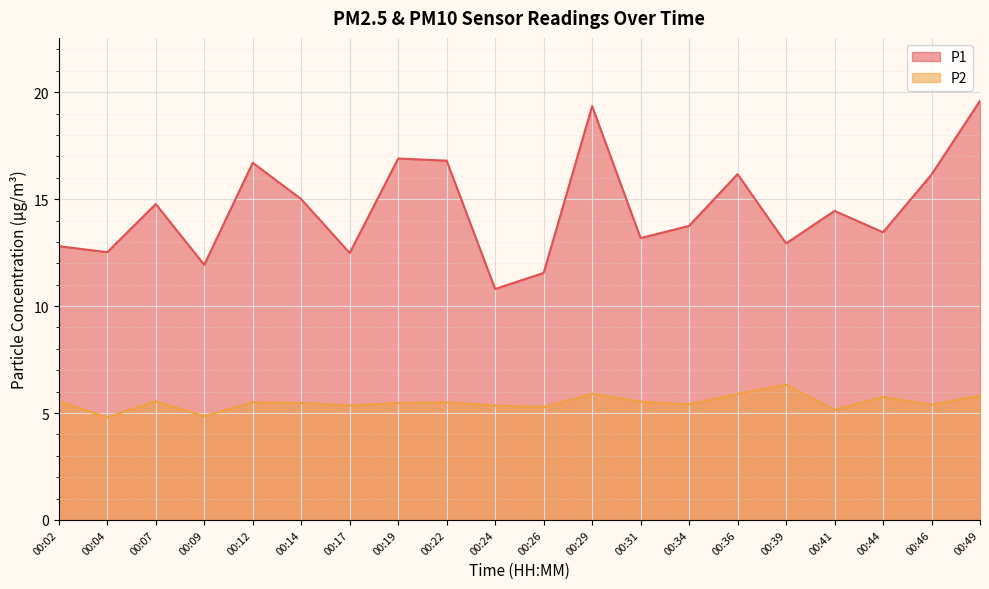

Is it true that P2 equals 5.8 at 00:44?

True